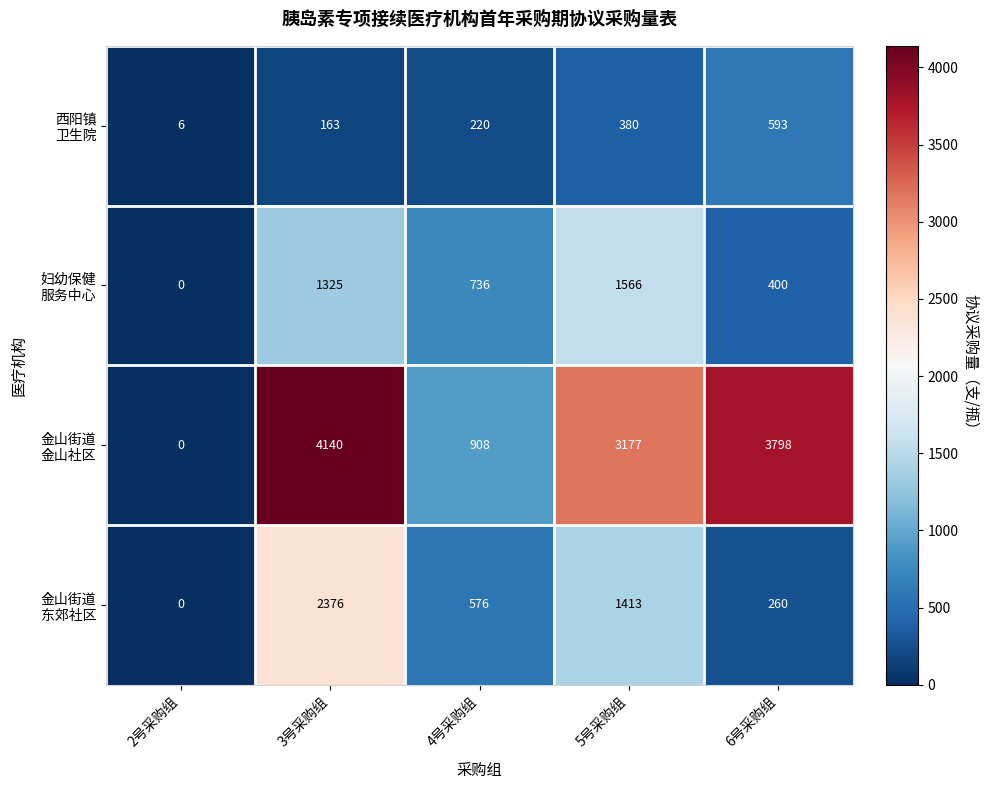

What is the spread (max minus min) of values at 2号采购组?

6